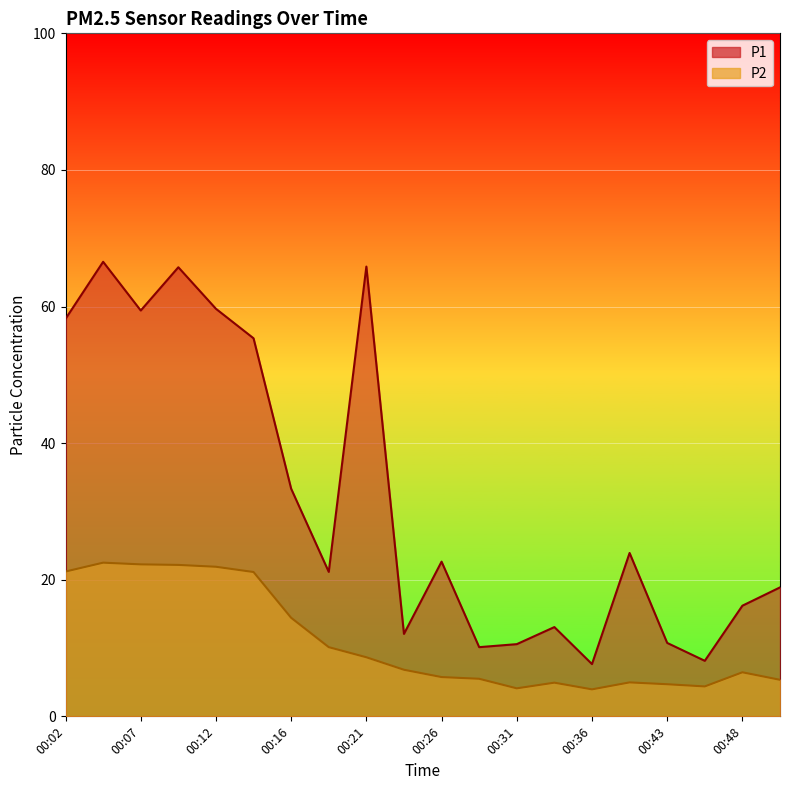

At which label does P1 first exceed 22?

00:02